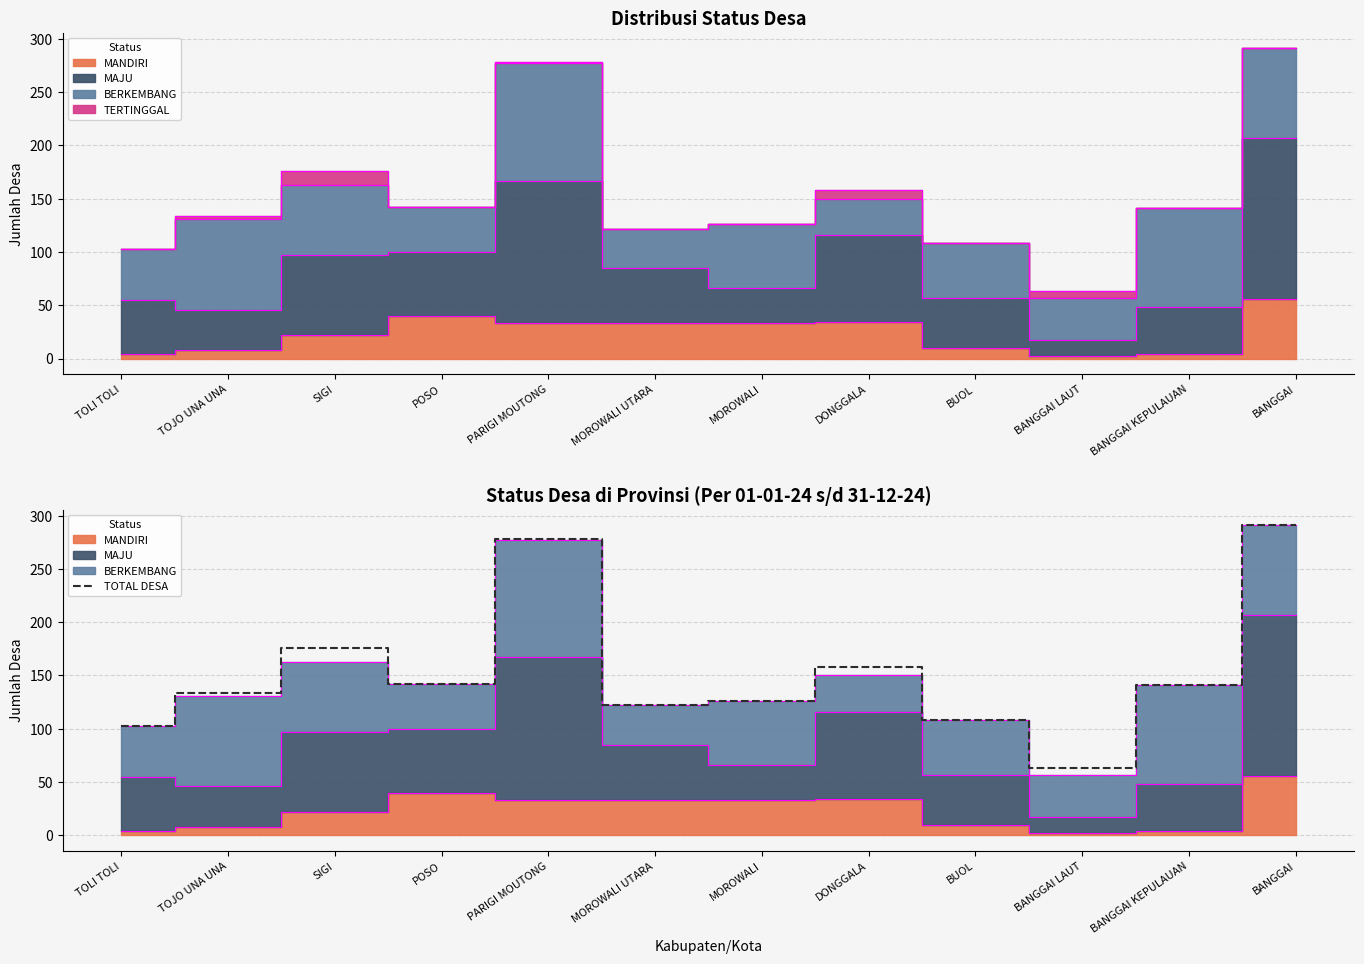

What is the difference between the maximum and minimum values?

228